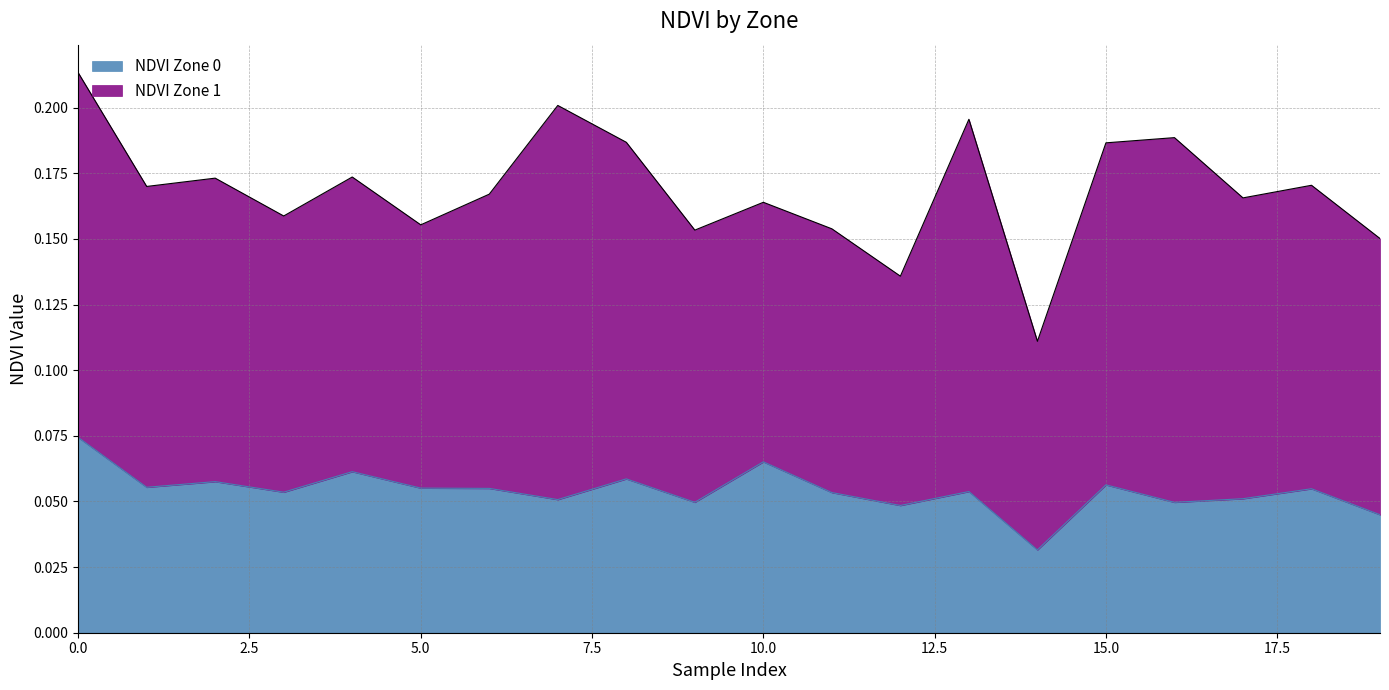

How many lines are shown in the chart?

2